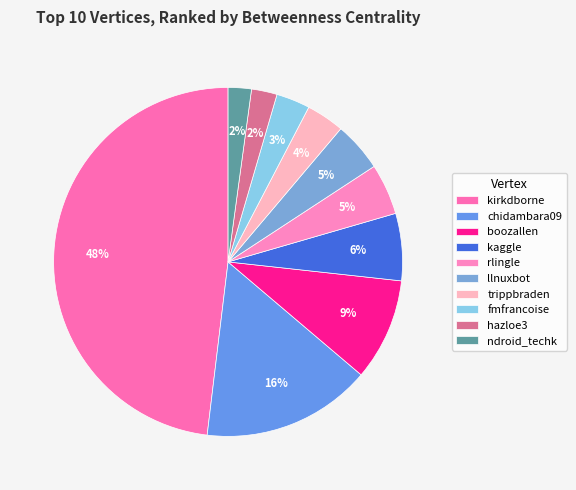

What percentage do boozallen and rlingle together represent?

14.2%